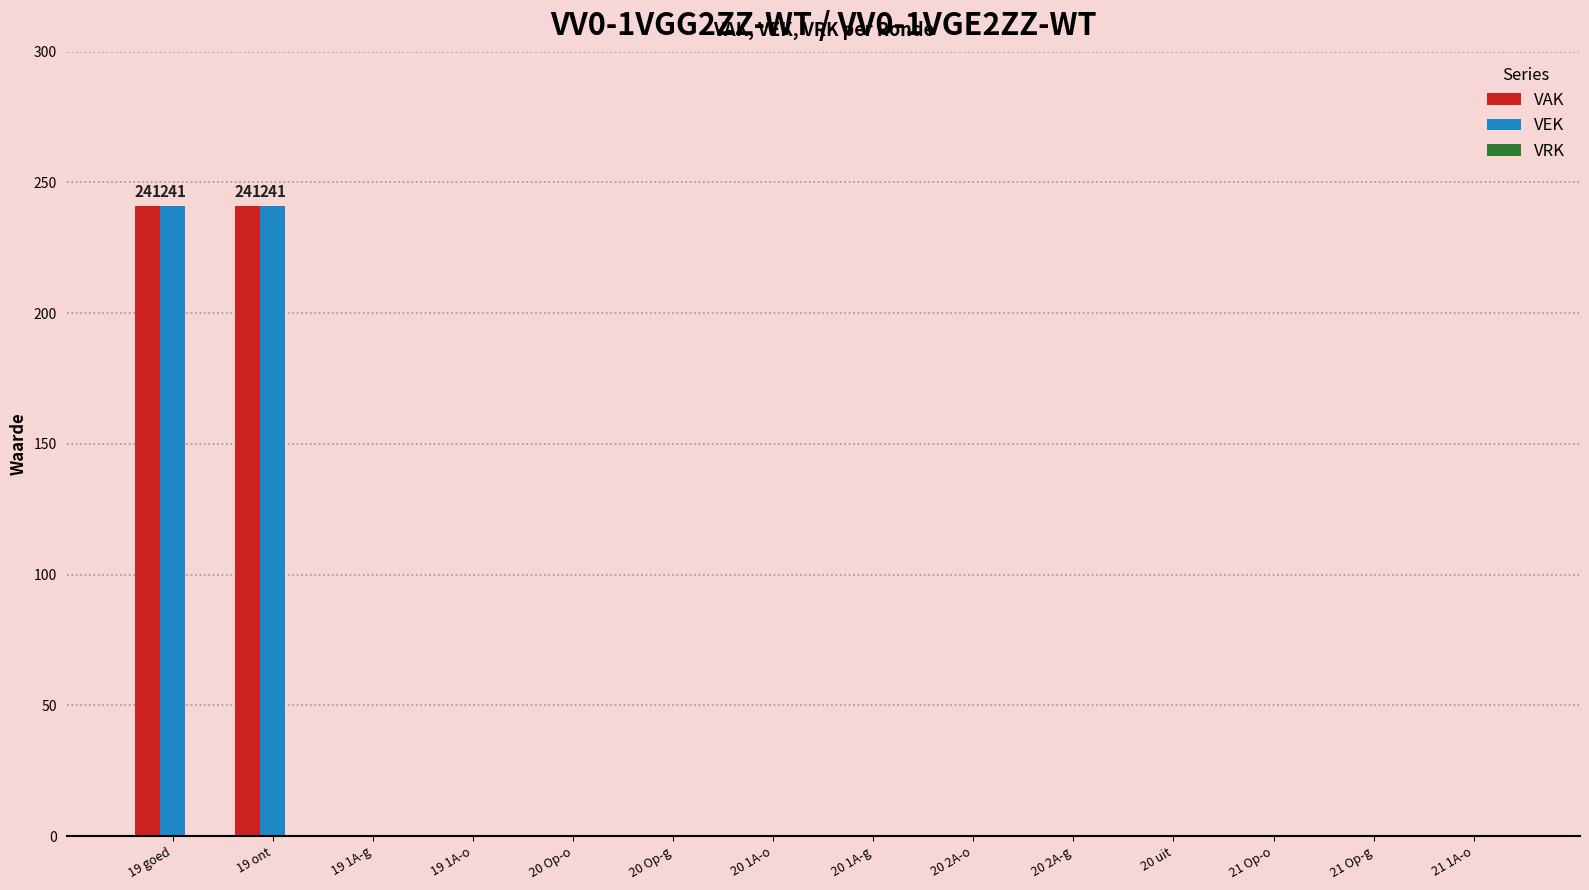

What is the highest value of the VAK series?

241